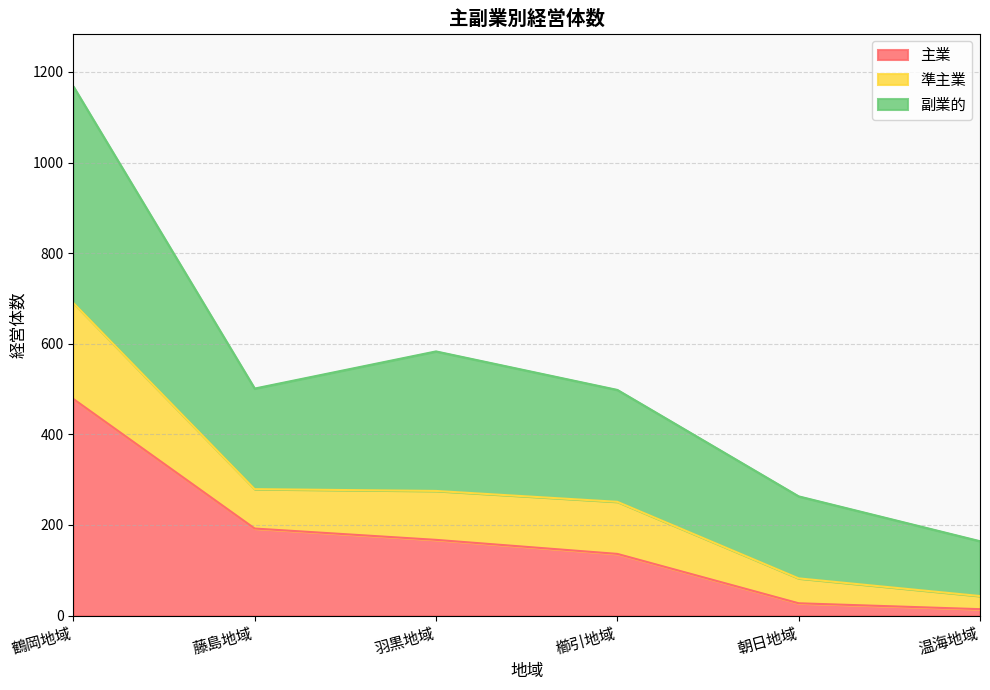

The value of 主業 at 鶴岡地域 is 478. True or false?

True